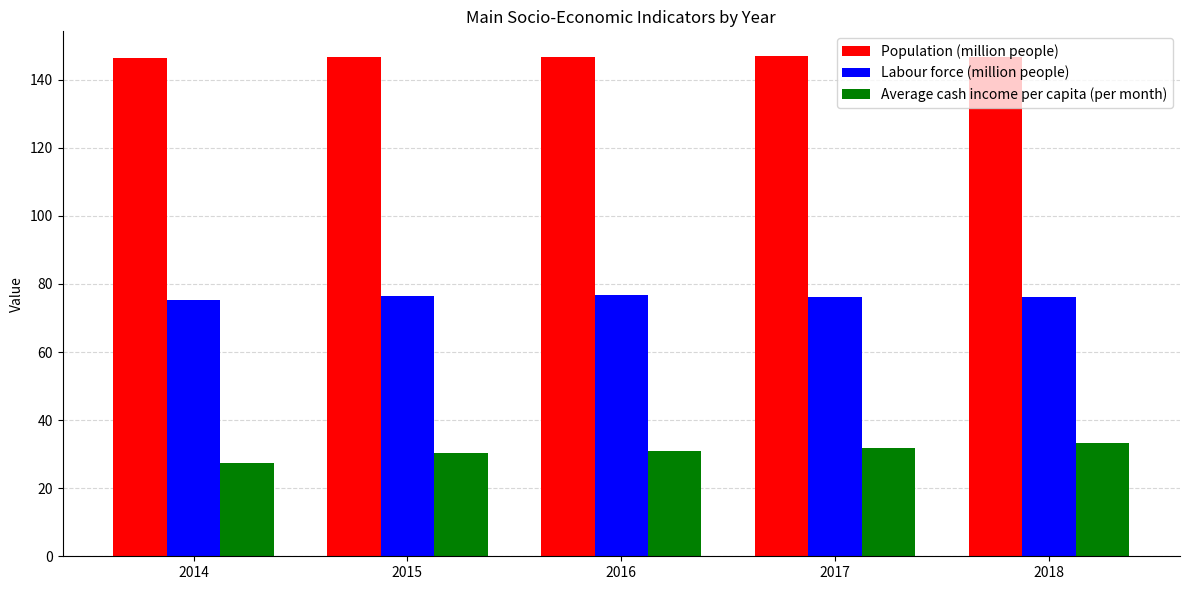

What is the spread (max minus min) of values at 2015?

116.3